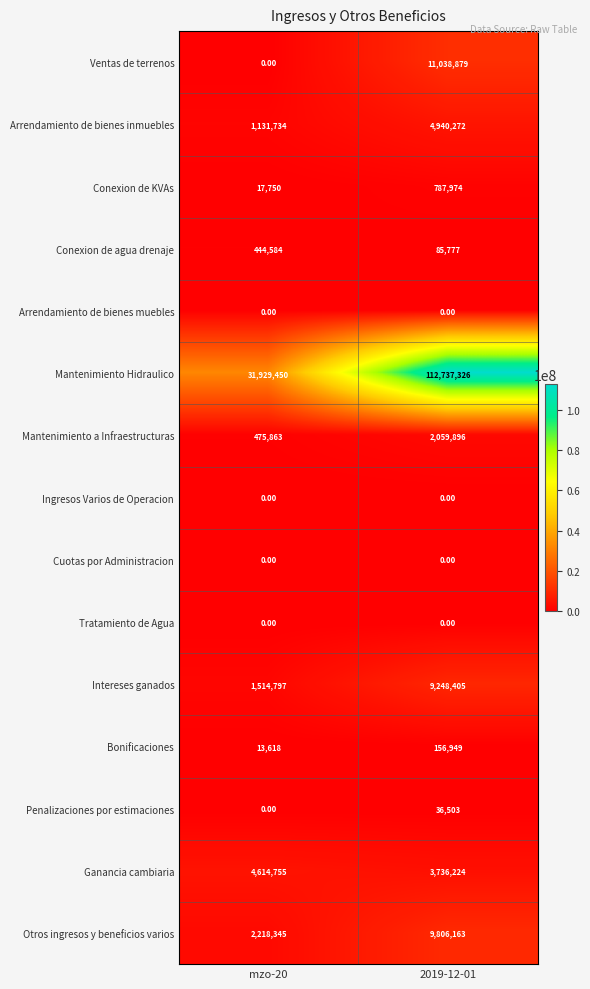

Between mzo-20 and 2019-12-01, which series saw the biggest shift?

Mantenimiento Hidraulico